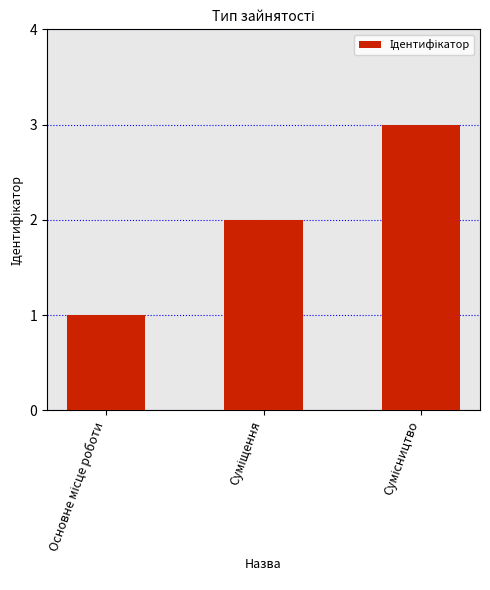

What is the maximum value shown in the chart?

3